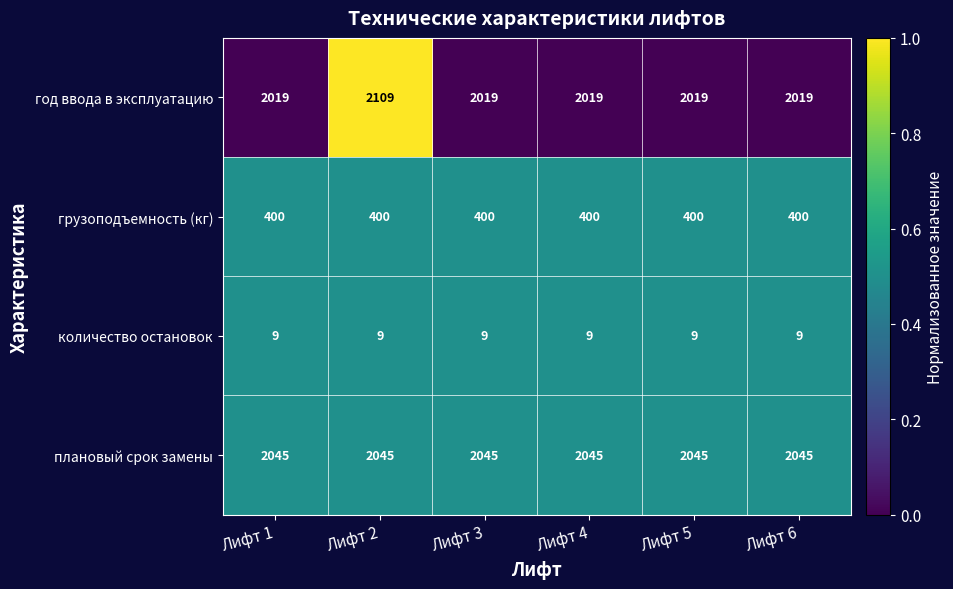

The value of количество остановок at Лифт 1 is 6. True or false?

False